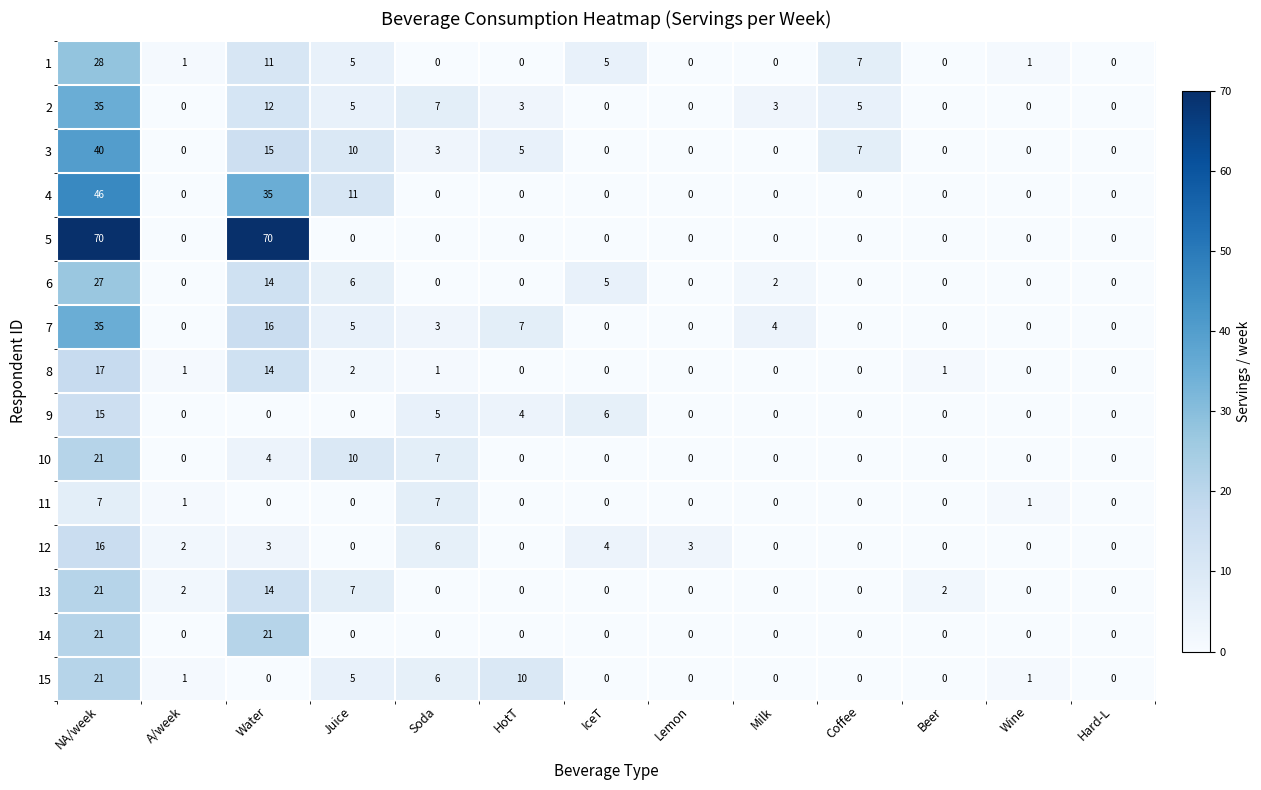

Which series changed the most between A/week and Coffee?

3